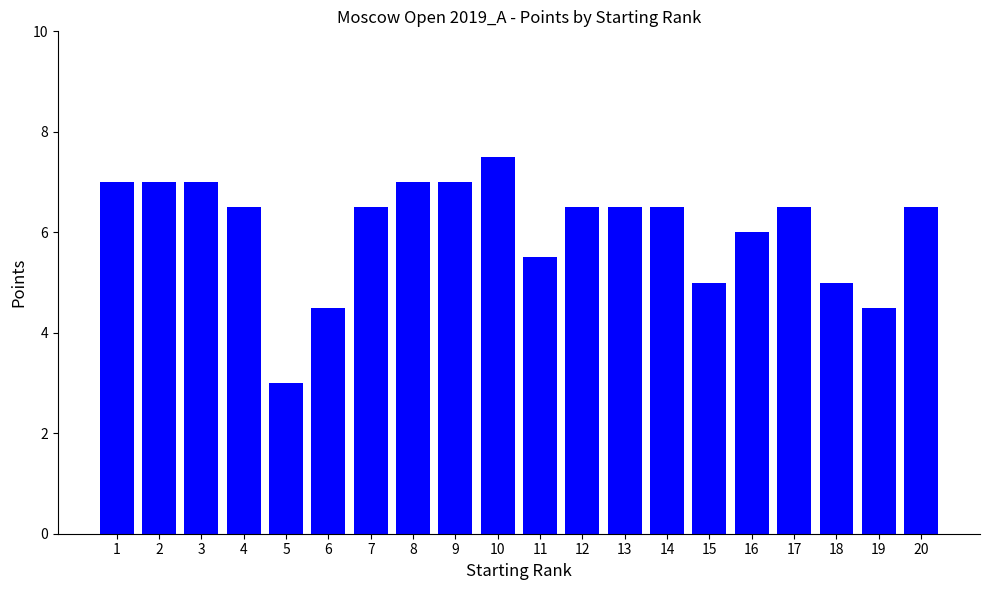

What is the change in value from 6 to 15?

+0.5